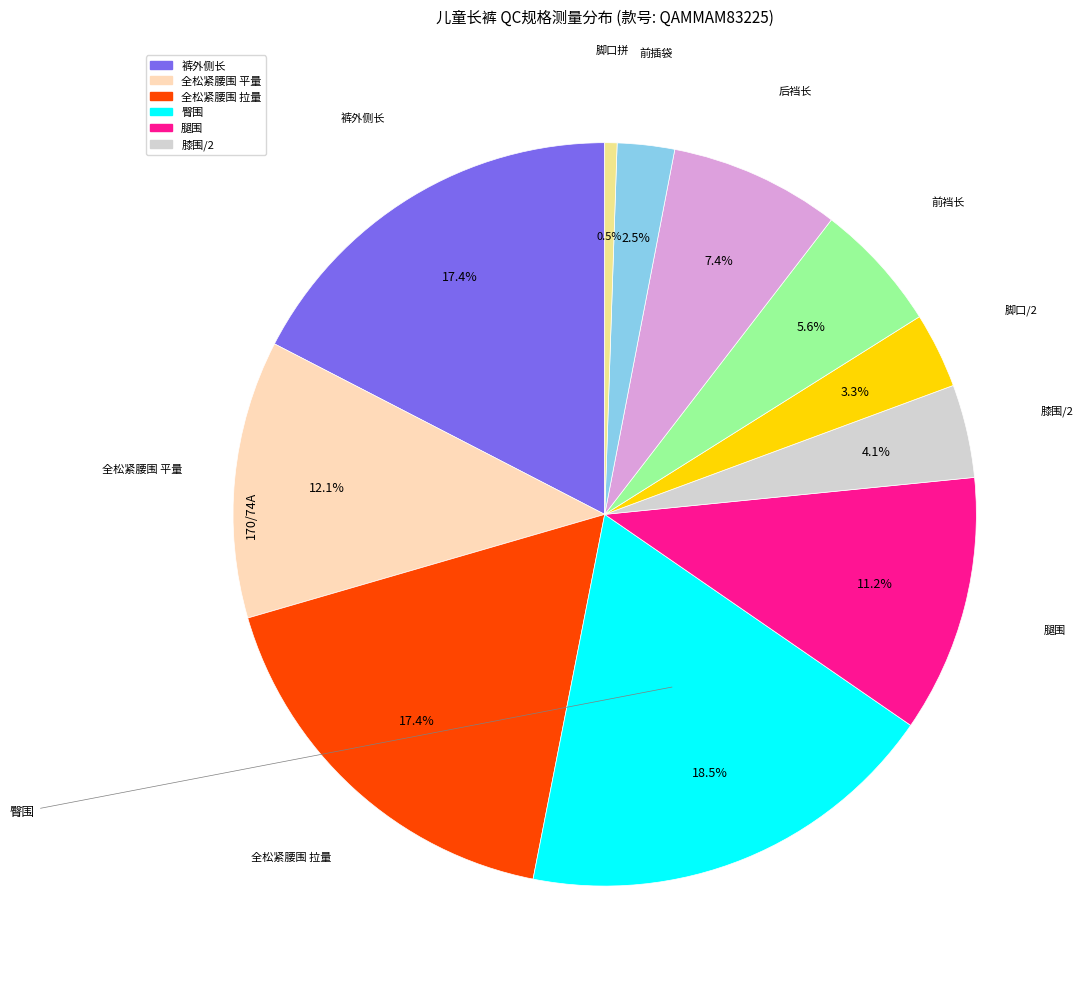

Is there a majority slice in this chart?

No